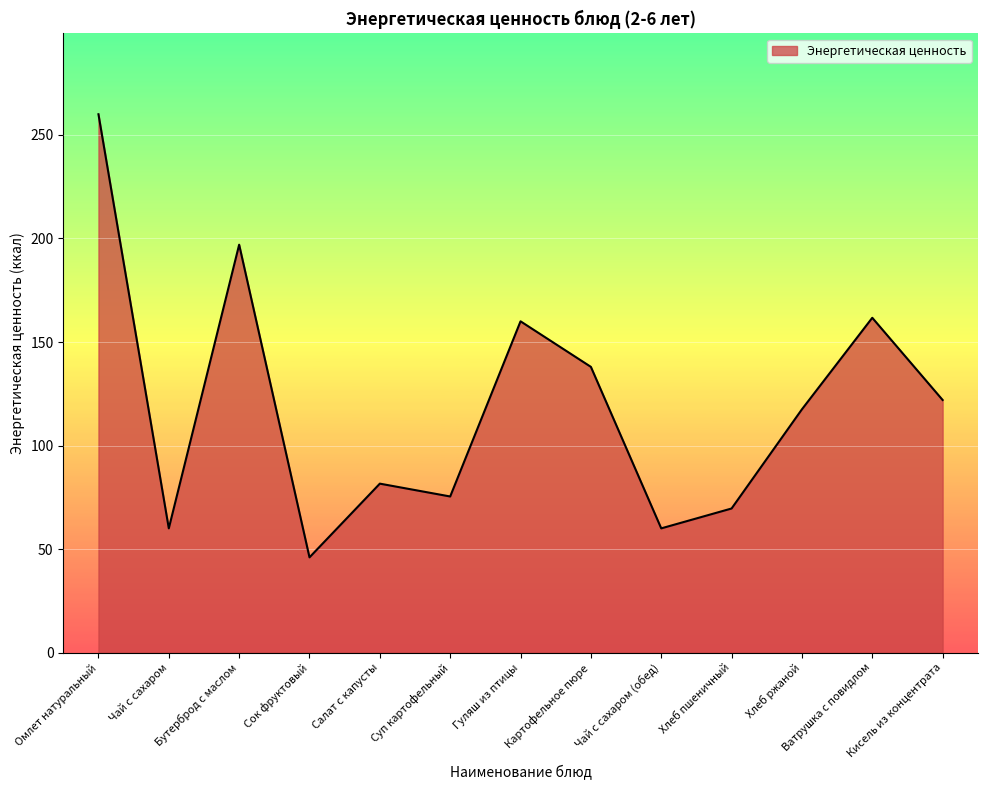

What is the difference between the maximum and minimum values?

214.0